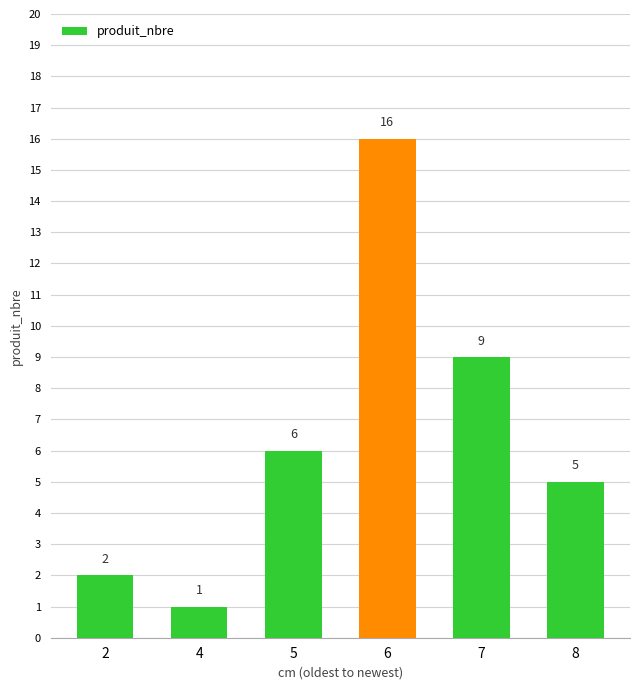

Which label corresponds to the largest value in the chart?

6